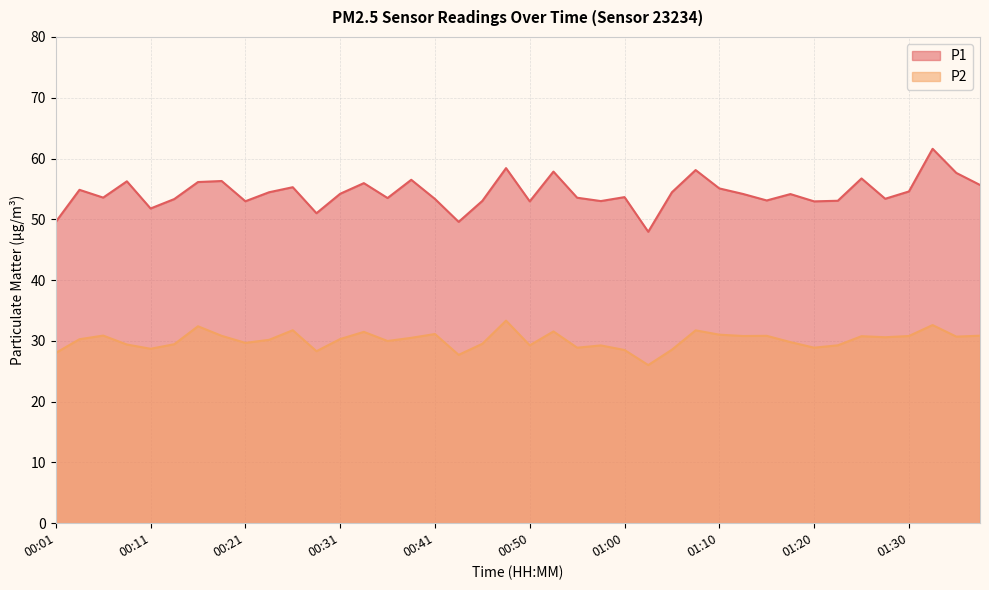

List the series in order of their peak value, lowest first.

P2, P1